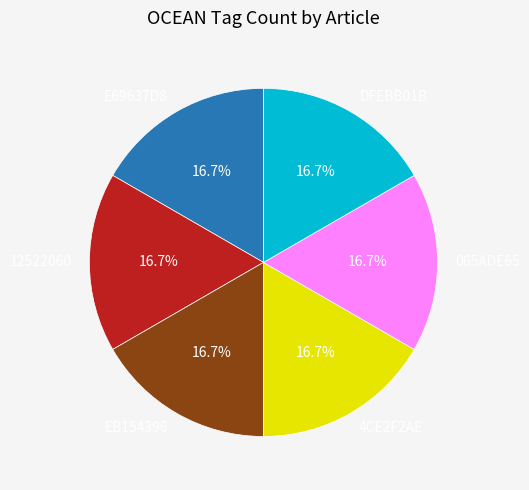

Is there any slice that represents more than half of the pie?

No